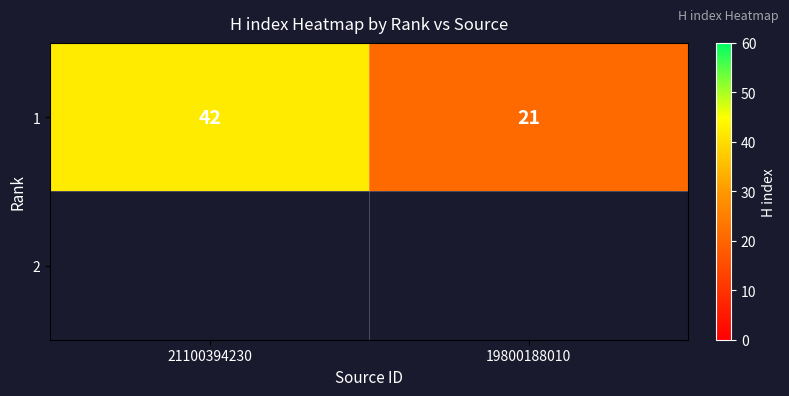

True or false: the data shows 21 at 19800188010.

True